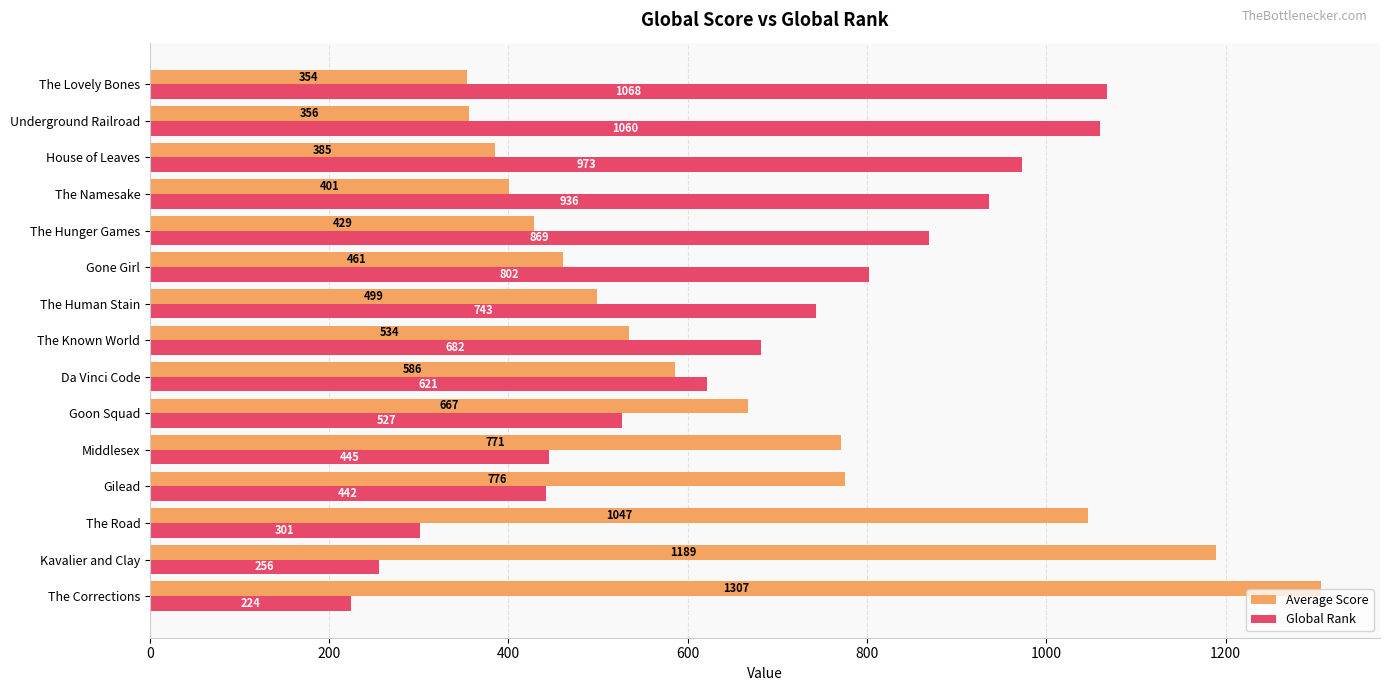

At how many categories does at least one series exceed 408?

15